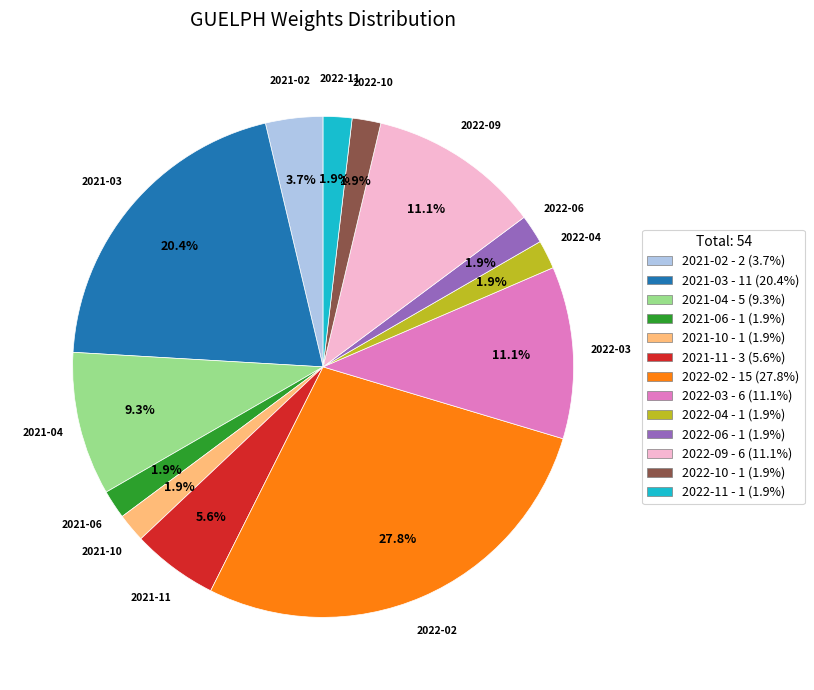

Does any single category account for the majority?

No